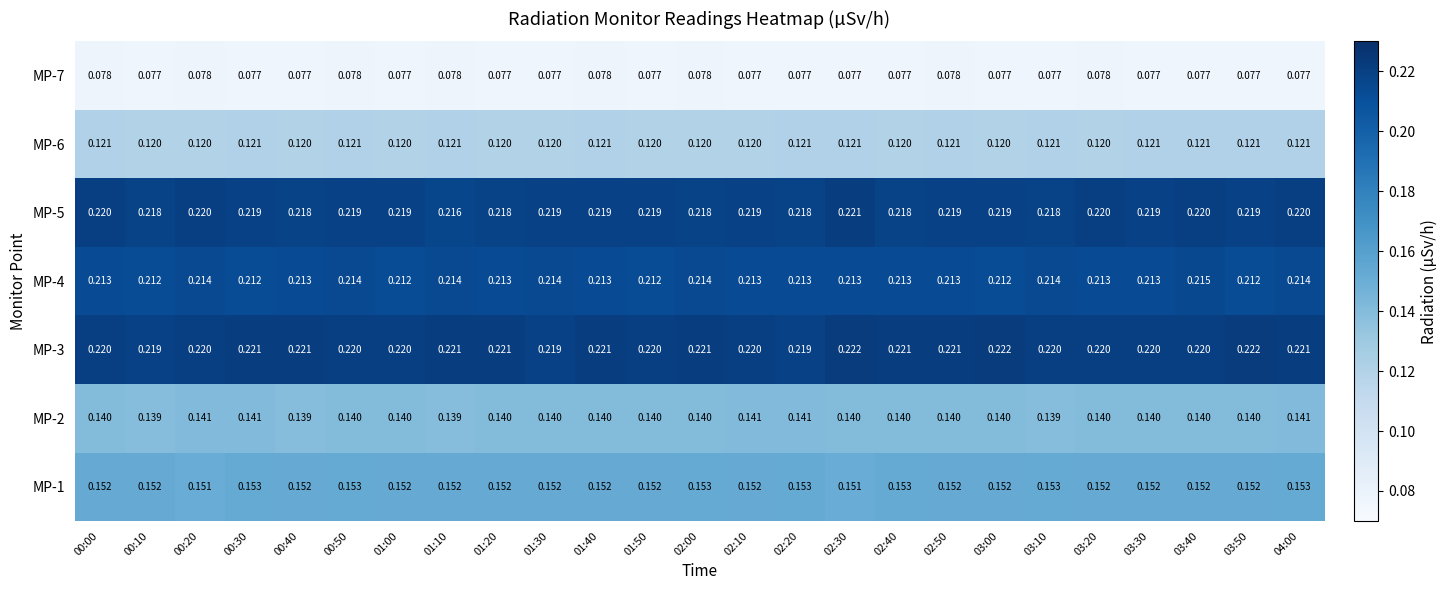

Is the value of MP-6 at 01:40 greater than the value of MP-4 at 02:10?

No